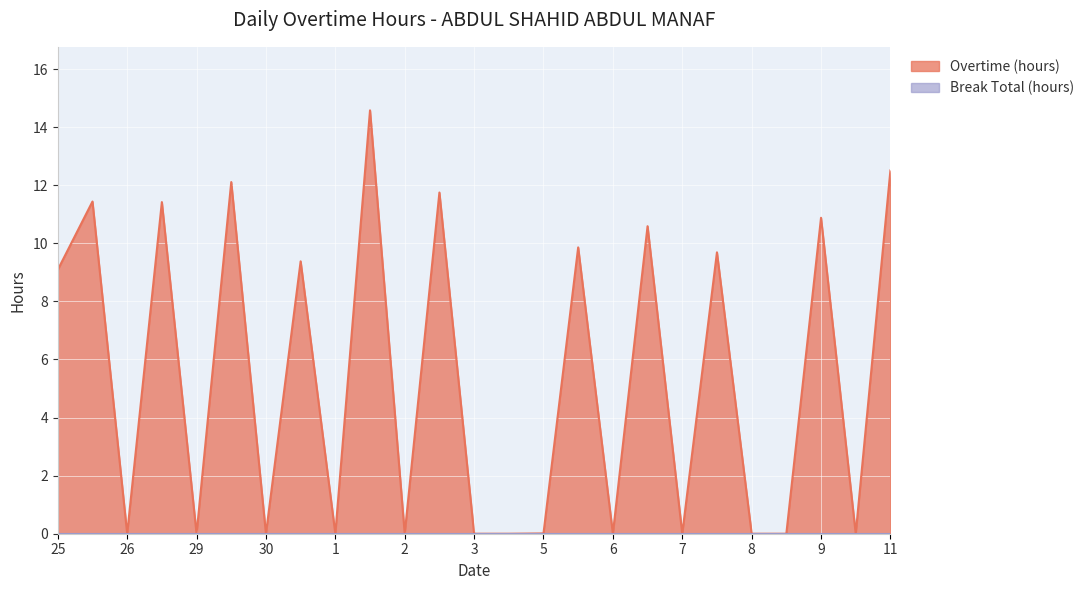

The value of Overtime (hours) at 6 is 5.0. True or false?

False